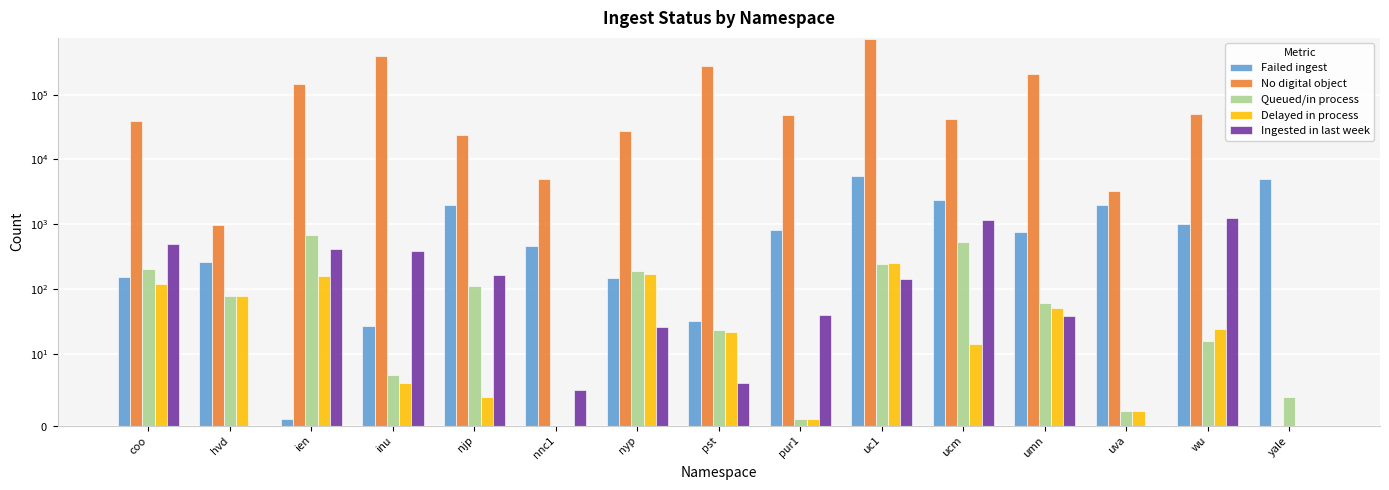

The value of Ingested in last week at nnc1 is 7. True or false?

False